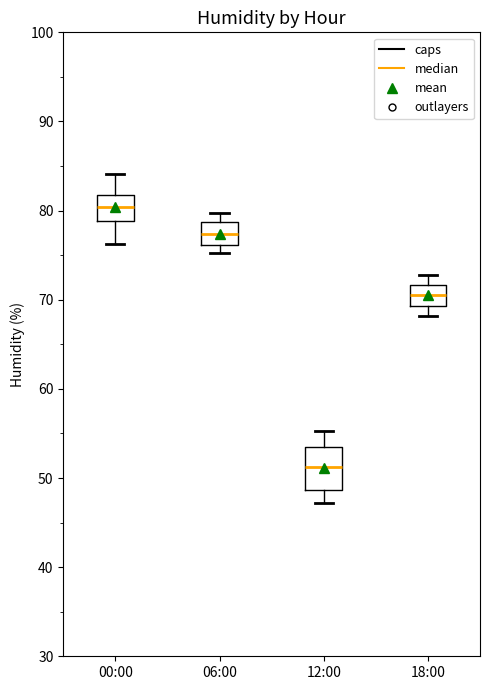

Reading left to right, transcribe this box plot: for each box, give where its median line is, the range the box spans, and where its two whiskers end, as read against the y-axis. The values are not printed on the chart, so give them approximately, as read against the axis.

00:00: median 80, box 79 to 82, whiskers 76 to 84
06:00: median 77, box 76 to 79, whiskers 75 to 80
12:00: median 51, box 49 to 53, whiskers 47 to 55
18:00: median 71, box 69 to 72, whiskers 68 to 73